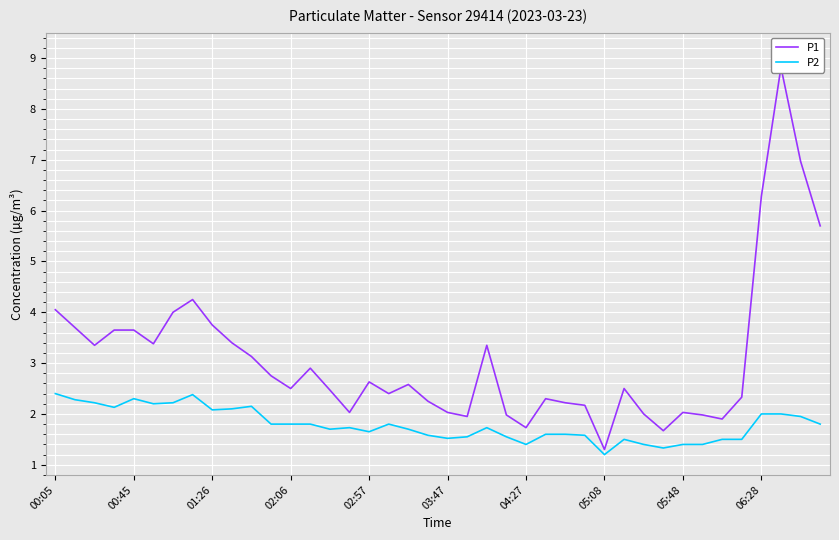

How many lines are shown in the chart?

2